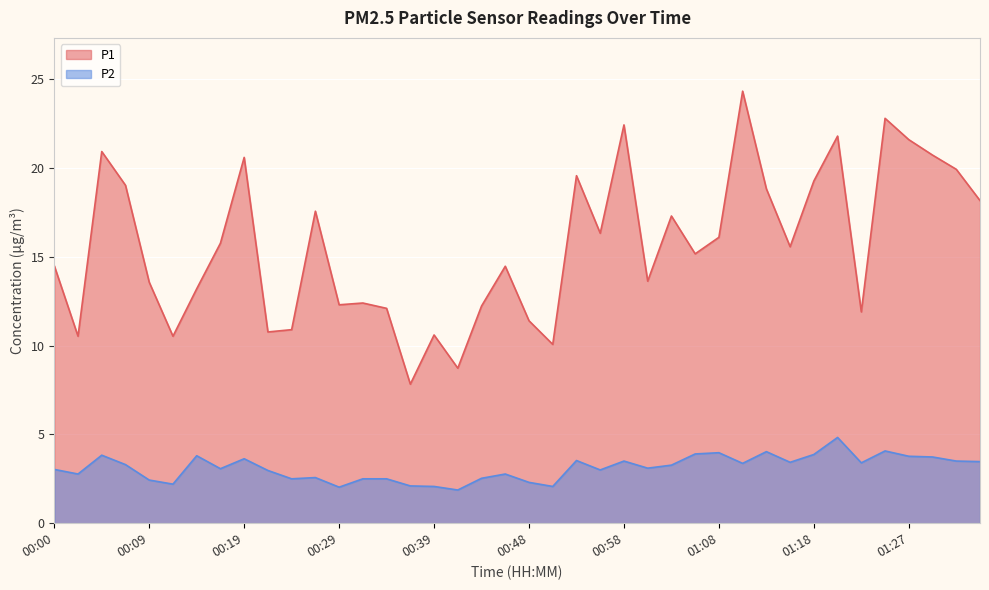

True or false: P2 has more than 1 points higher than both neighbors.

True